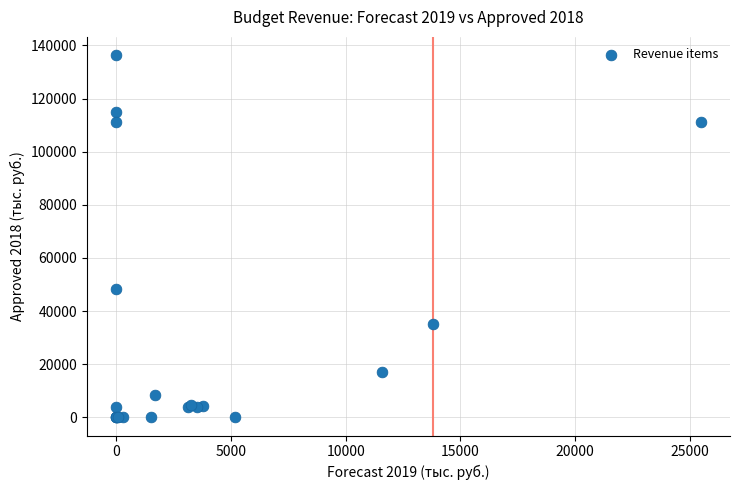

What Y value in the scatter plot is closest to 68193?

48301.0